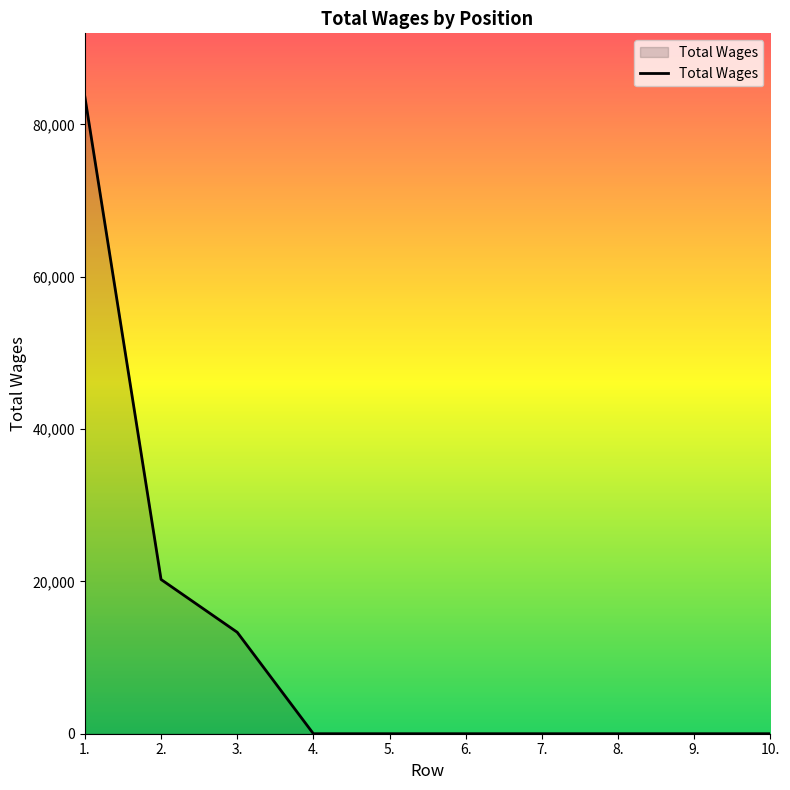

What value does the data have at 1.?

83592